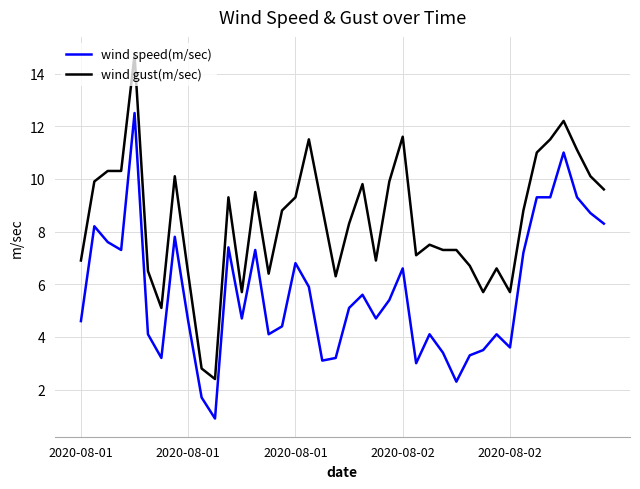

What is the greatest value displayed?

14.7